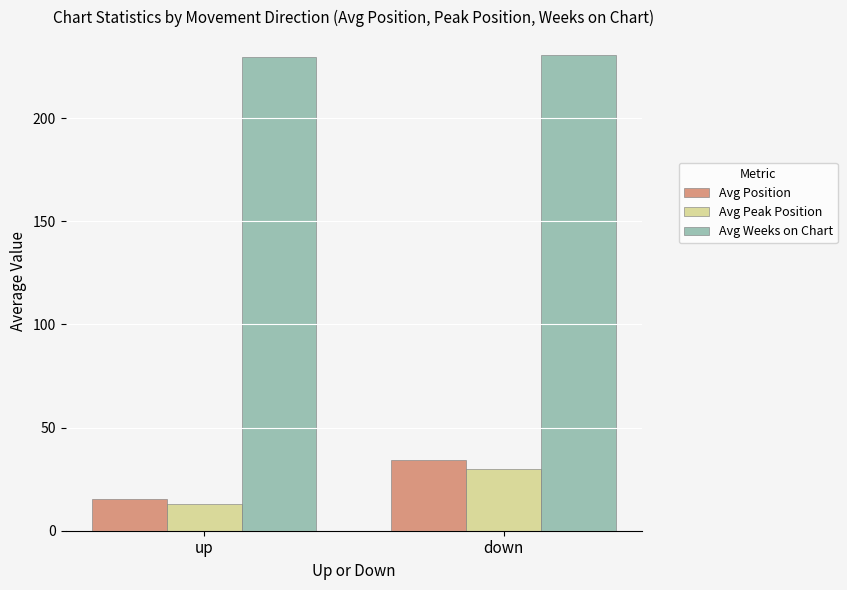

What is the label of the 1st bar from the left?

up